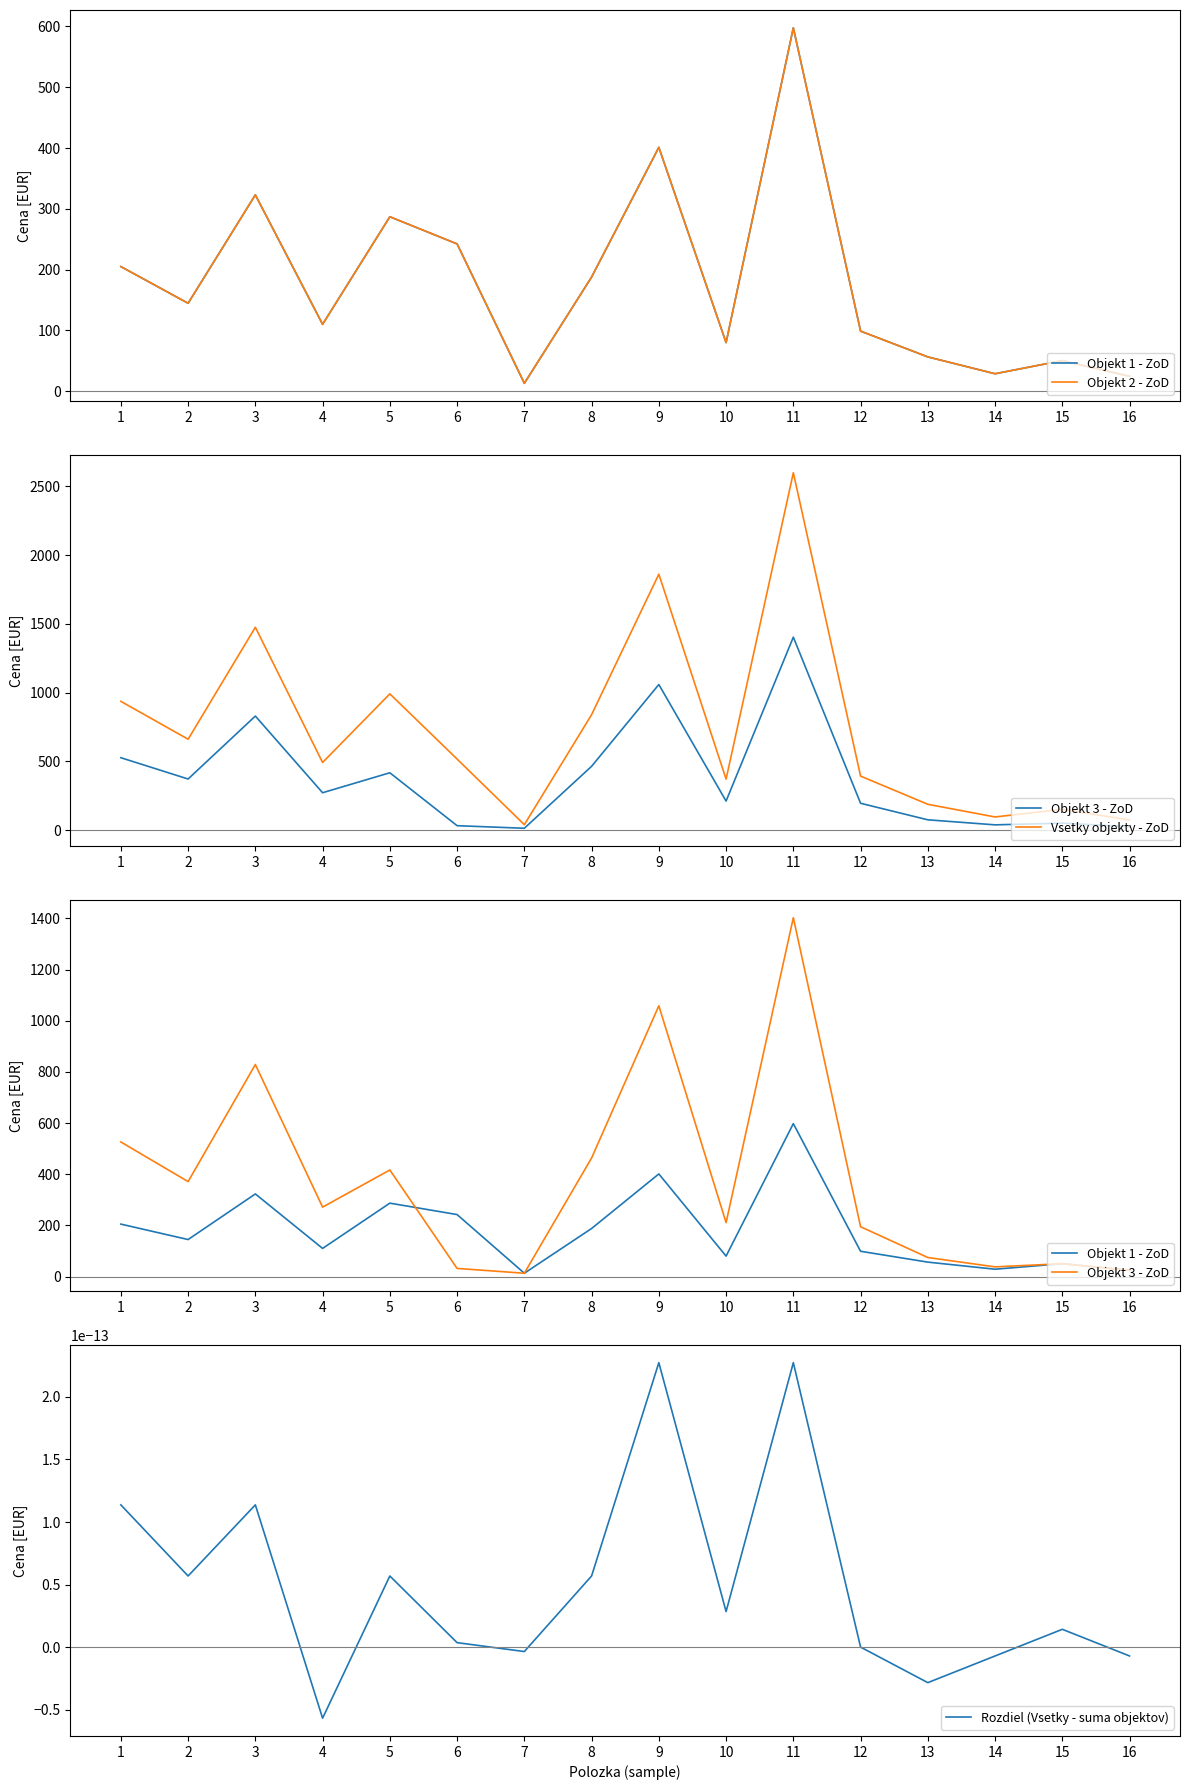

List the series in order of their peak value, lowest first.

Rozdiel (Vsetky - suma objektov), Objekt 1 - ZoD, Objekt 2 - ZoD, Objekt 3 - ZoD, Vsetky objekty - ZoD